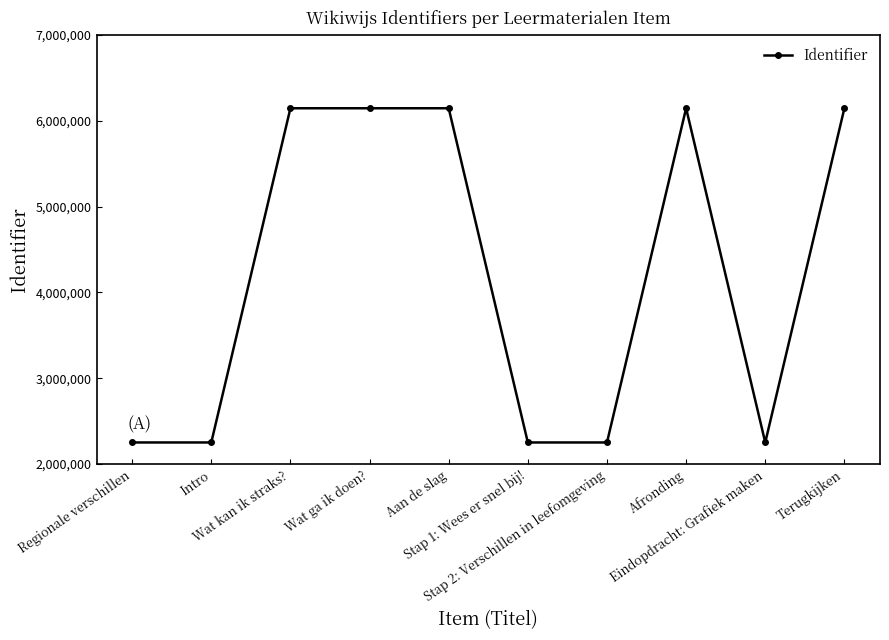

True or false: there are more than 1 points higher than both neighbors.

True